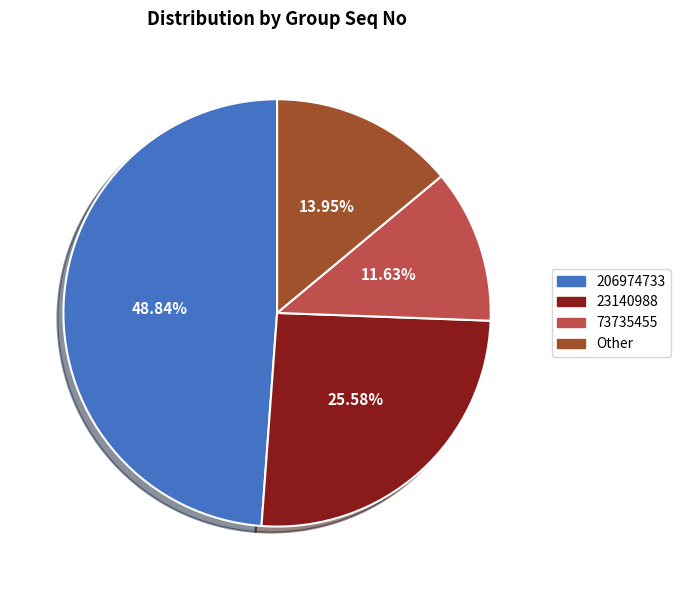

Combined, do Other and 23140988 account for over 50%?

No